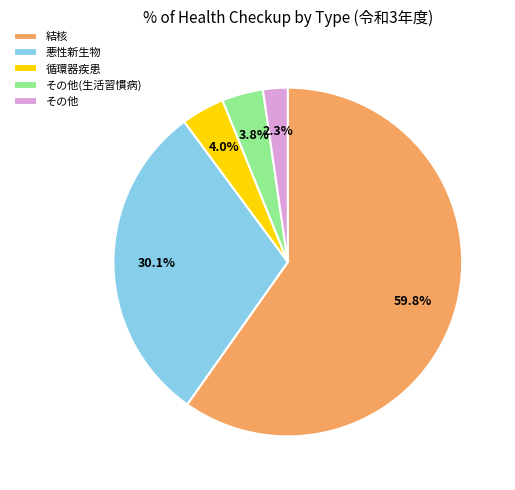

Is there a majority slice in this chart?

Yes